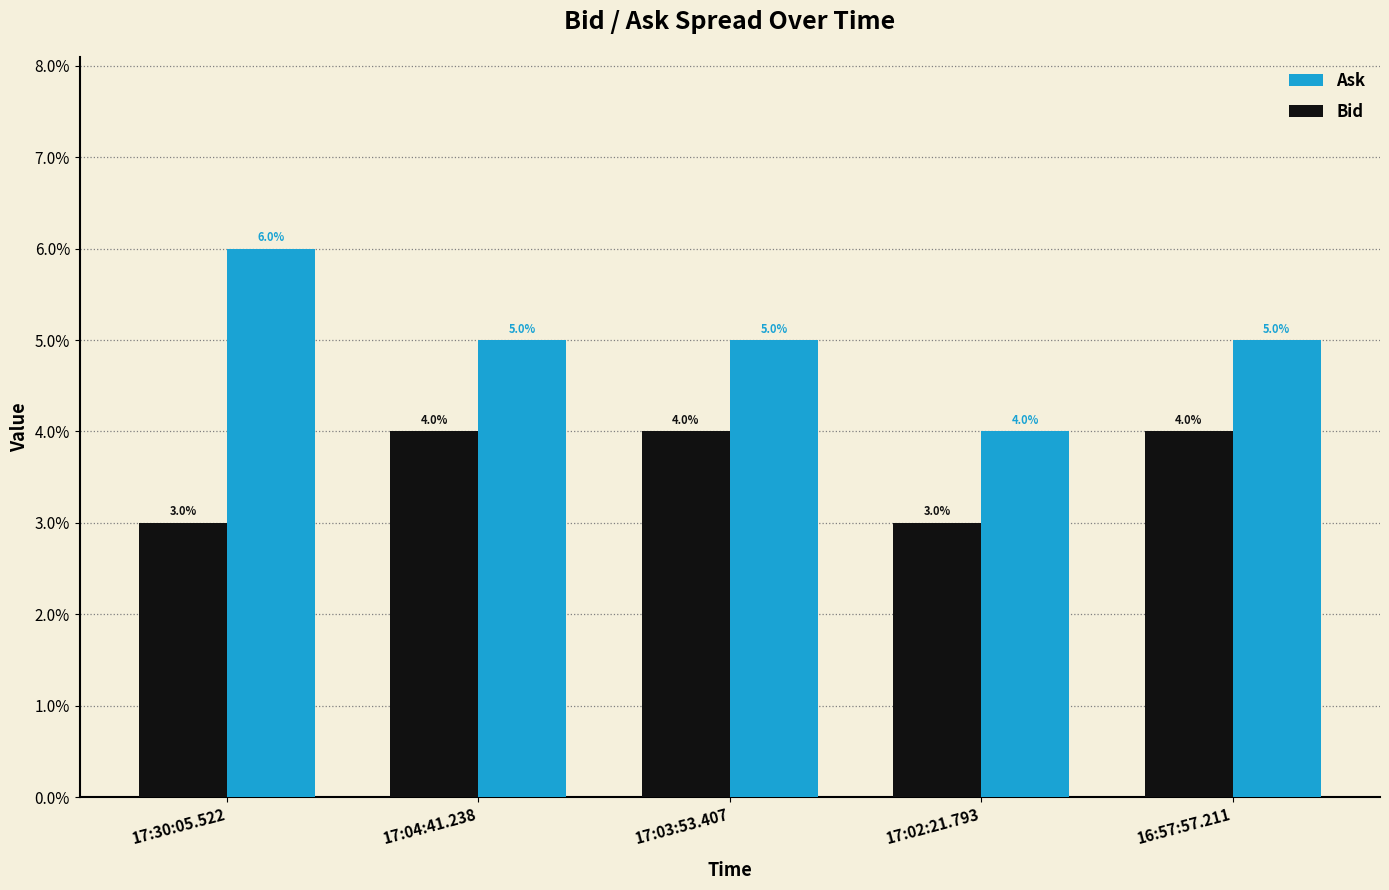

Are the bars grouped side by side (vs. stacked)?

Yes